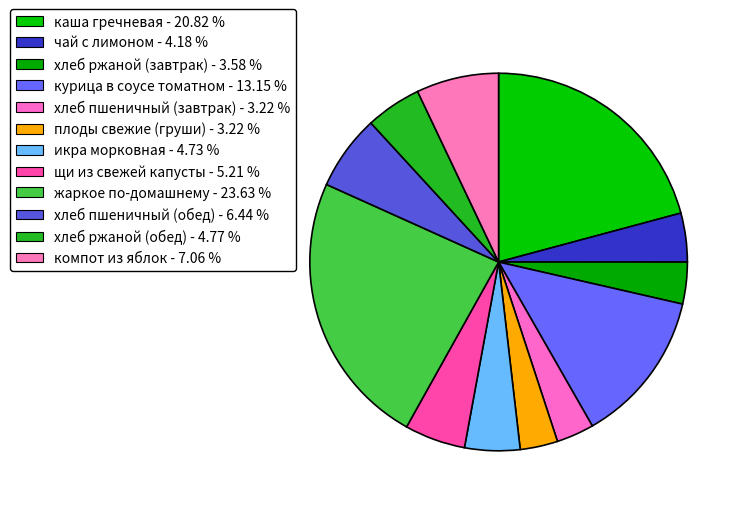

To the nearest percent, what is the average slice percentage?

8%